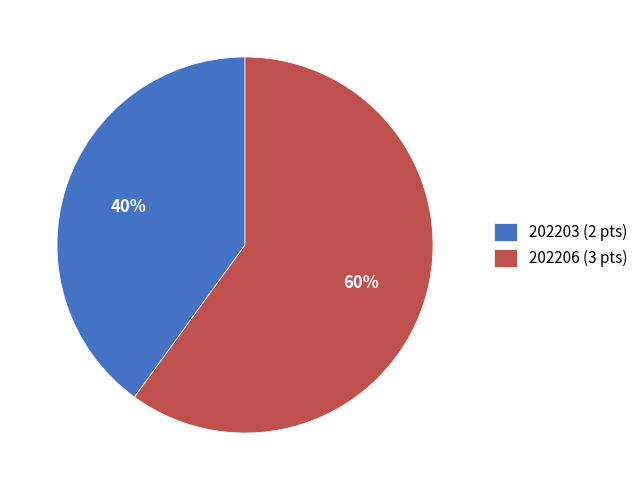

The 202206 slice represents 60% of the pie. True or false?

True